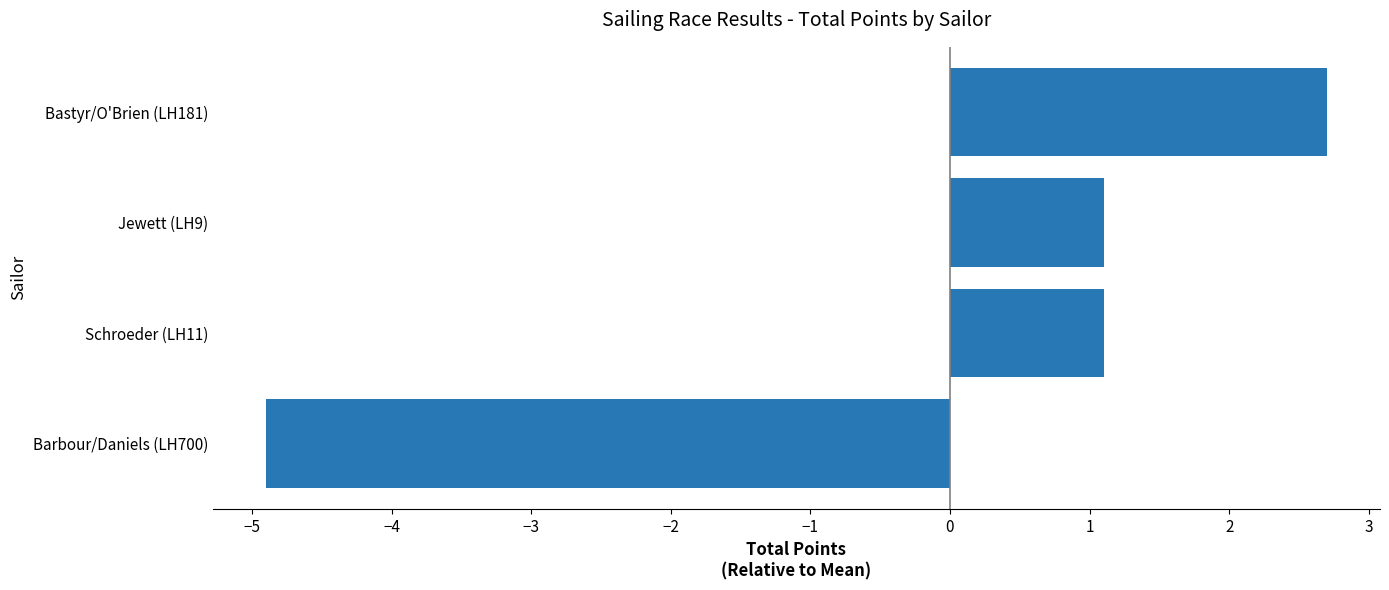

What is the change in value from Jewett (LH9) to Bastyr/O'Brien (LH181)?

+1.6